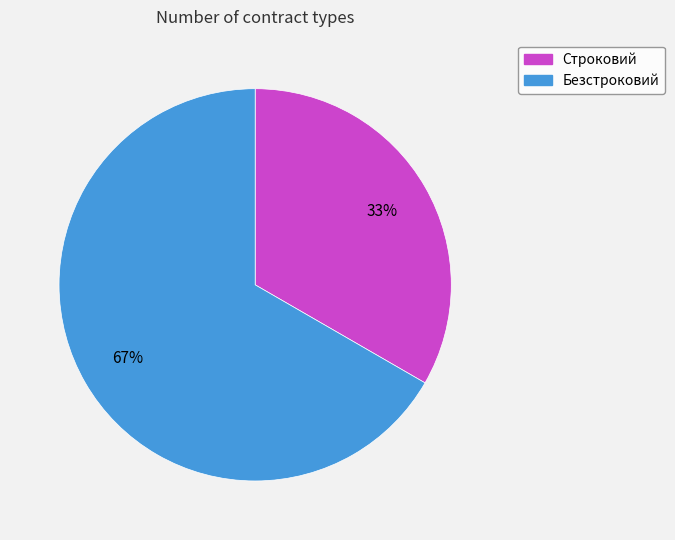

To the nearest percent, what is the average slice percentage?

50%